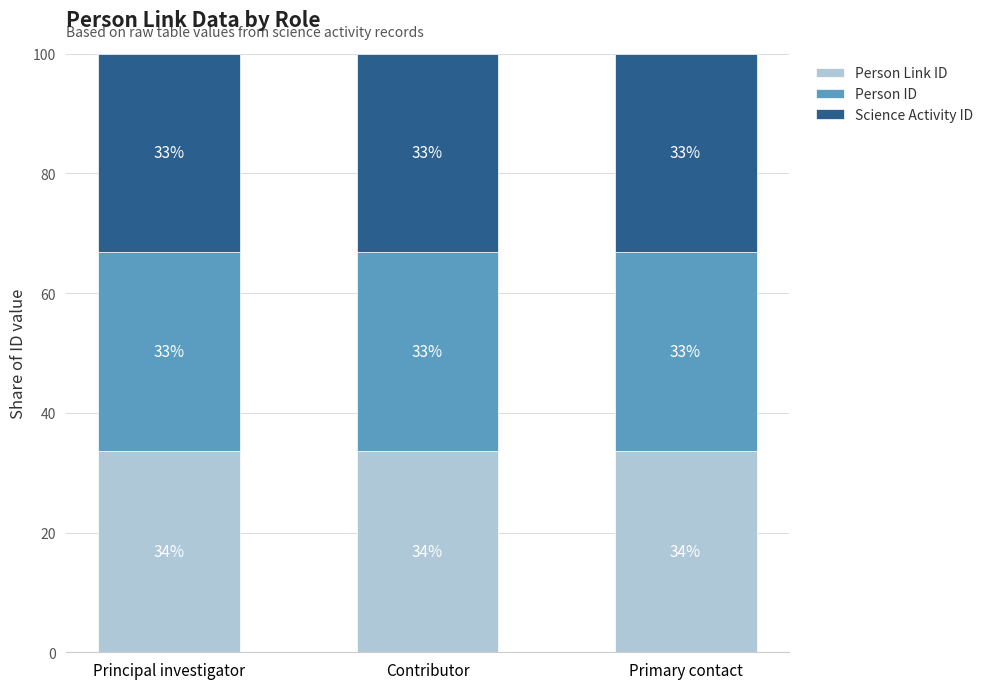

What is the lowest value of the Person Link ID series?

33.6